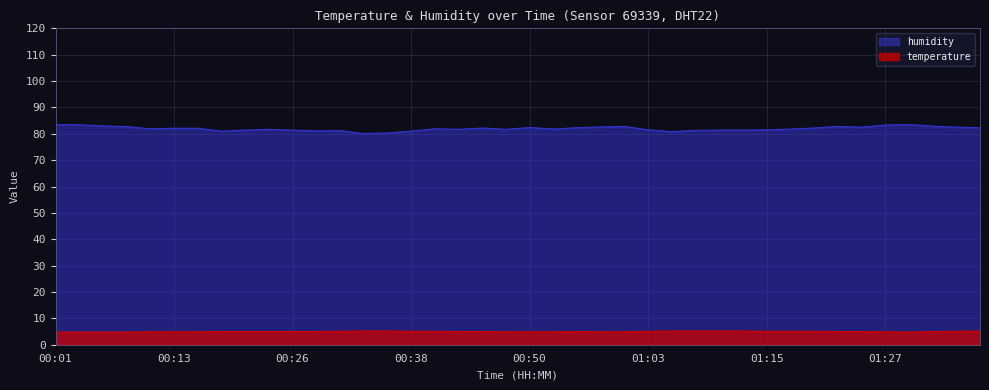

How many data points in humidity are less than 81?

3